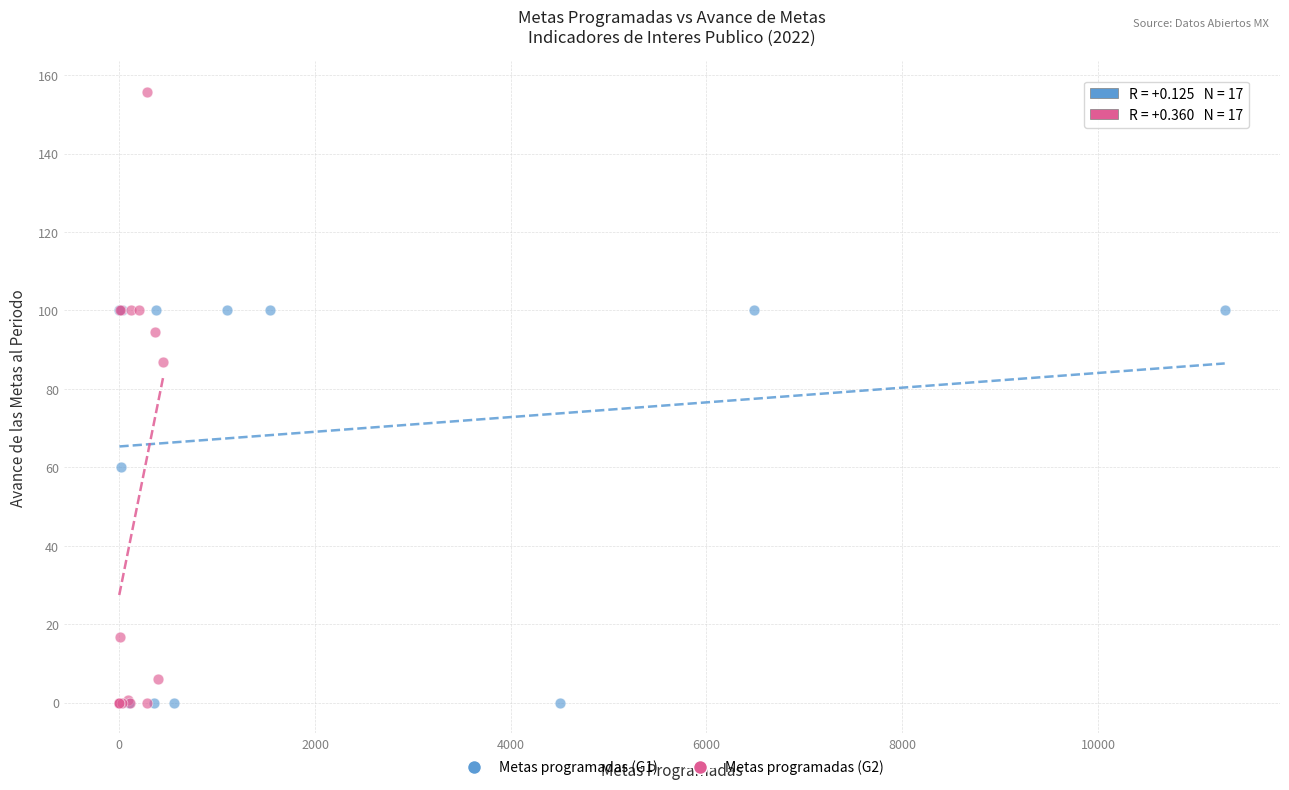

Which series contains the highest Y value?

Metas programadas (G2)